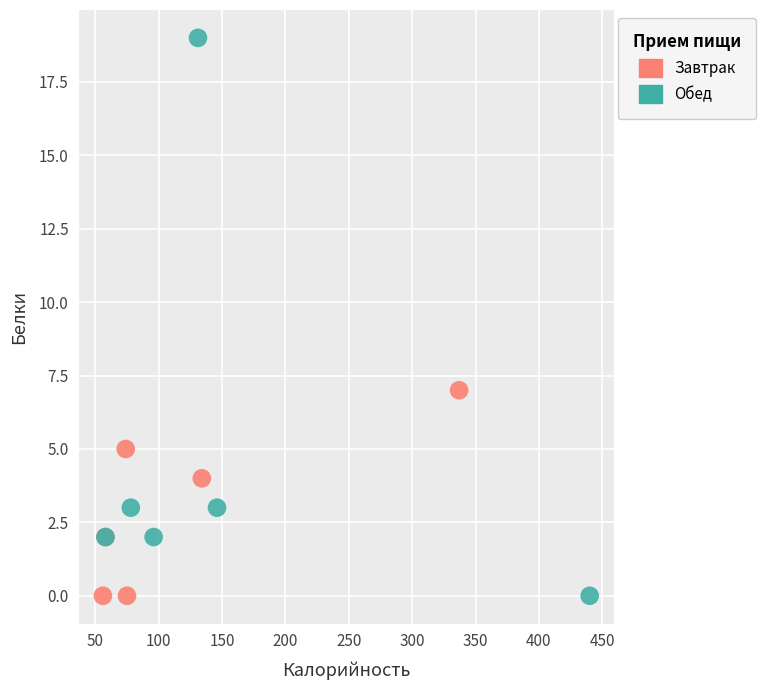

Which series has the widest spread of Y values?

Обед